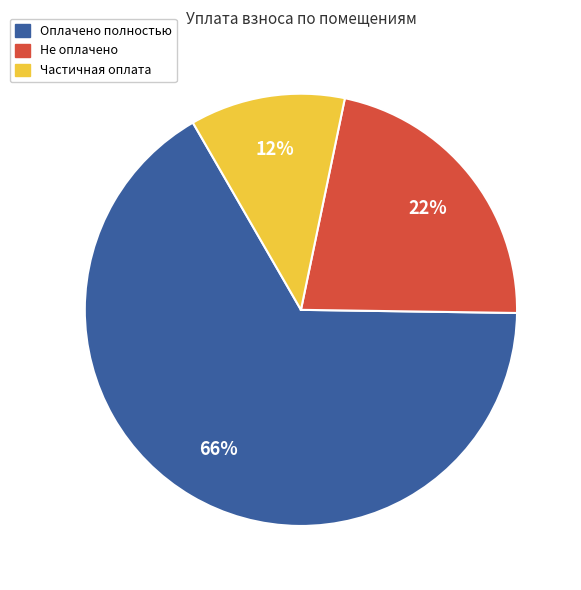

To the nearest percent, what portion does Частичная оплата represent?

12%